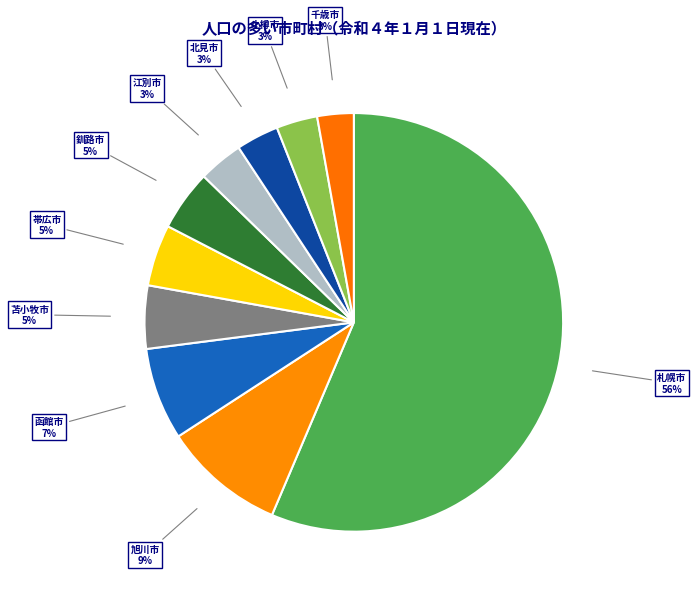

How many segments does this pie chart have?

10